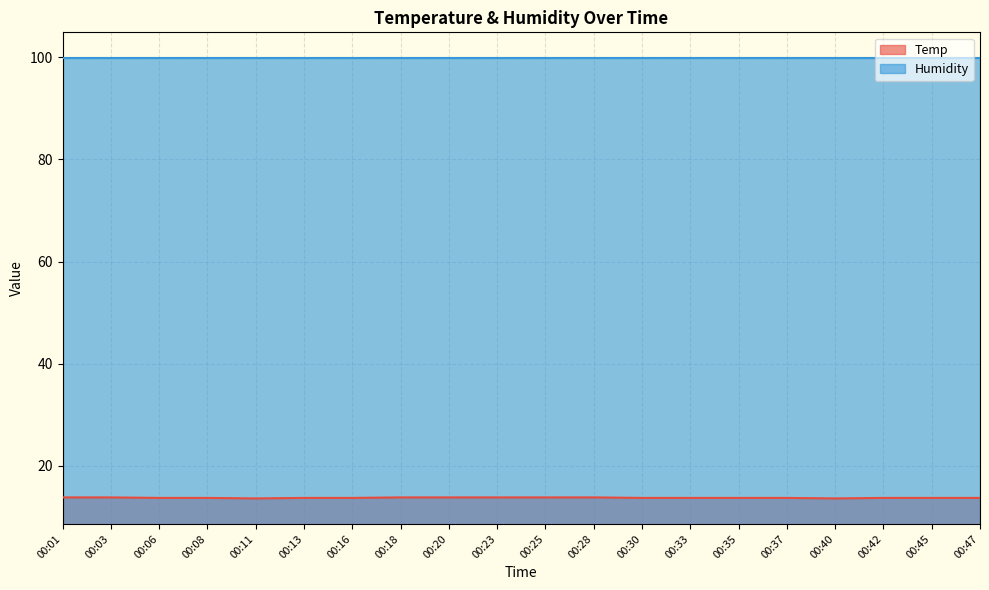

What is the value of the 9th point from the left?

13.8